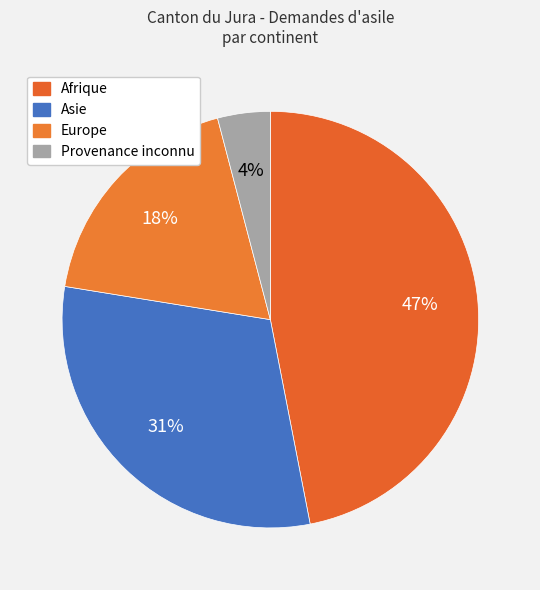

What is the ratio of the value at Afrique to the value at Asie?

1.5